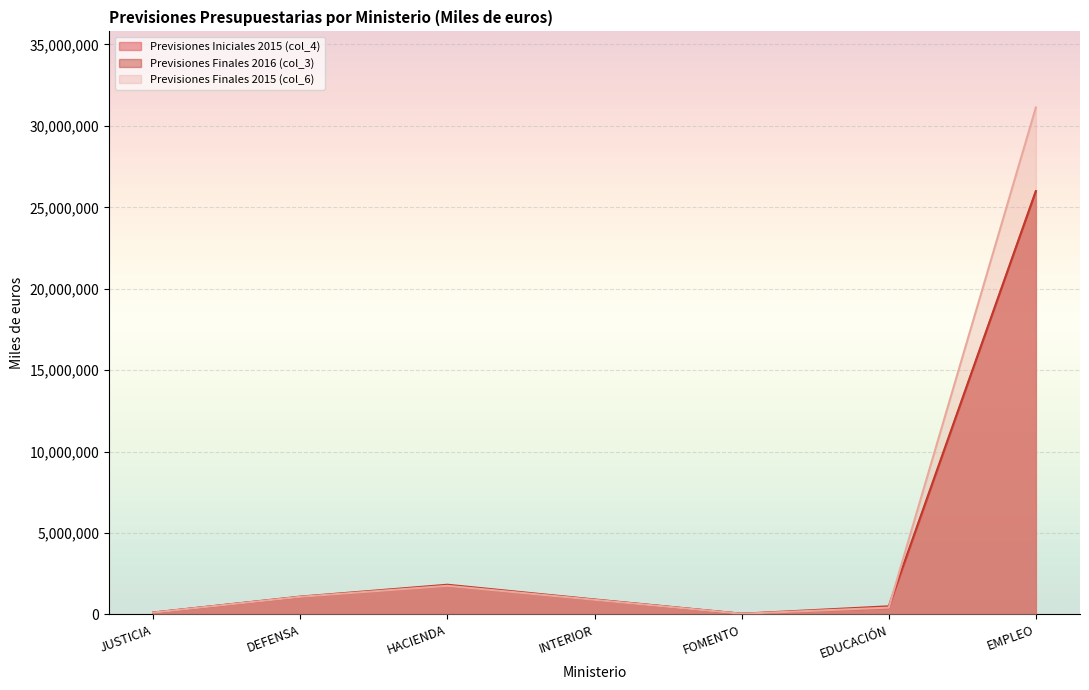

True or false: Previsiones Iniciales 2015 (col_4) and Previsiones Finales 2016 (col_3) intersect in this chart.

False